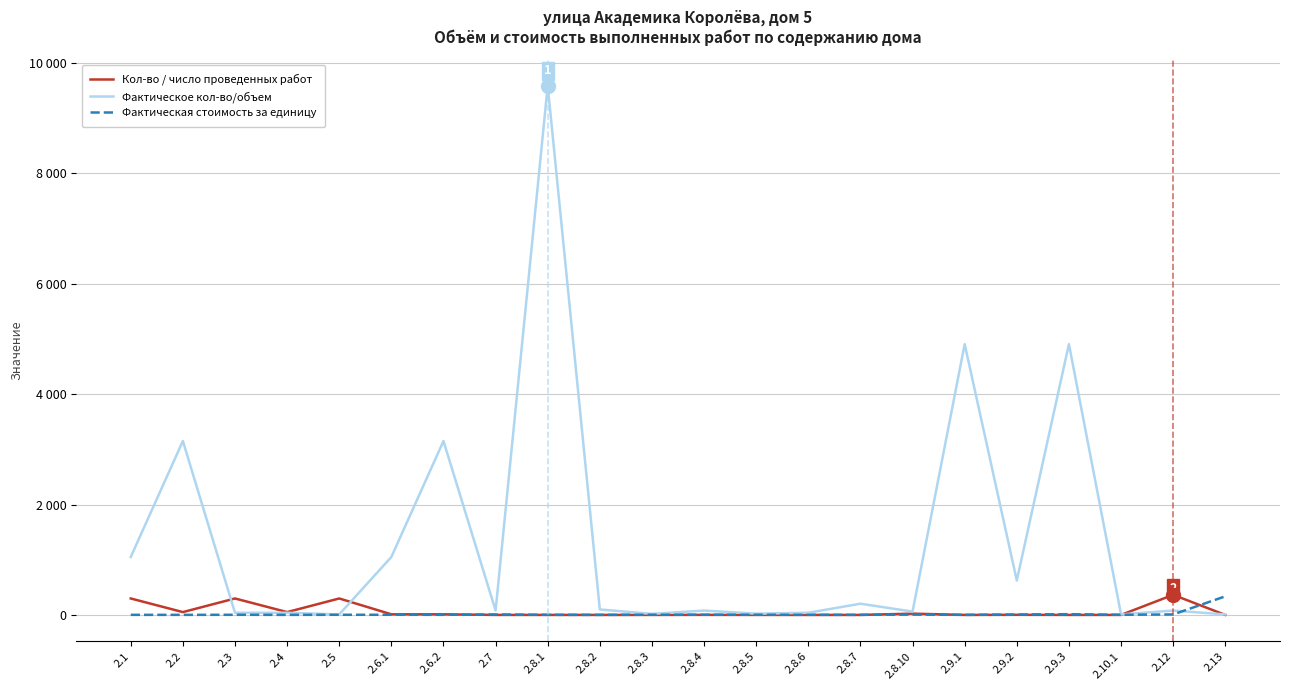

What are all the series names shown in the legend?

Кол-во / число проведенных работ, Фактическое кол-во/объем, Фактическая стоимость за единицу